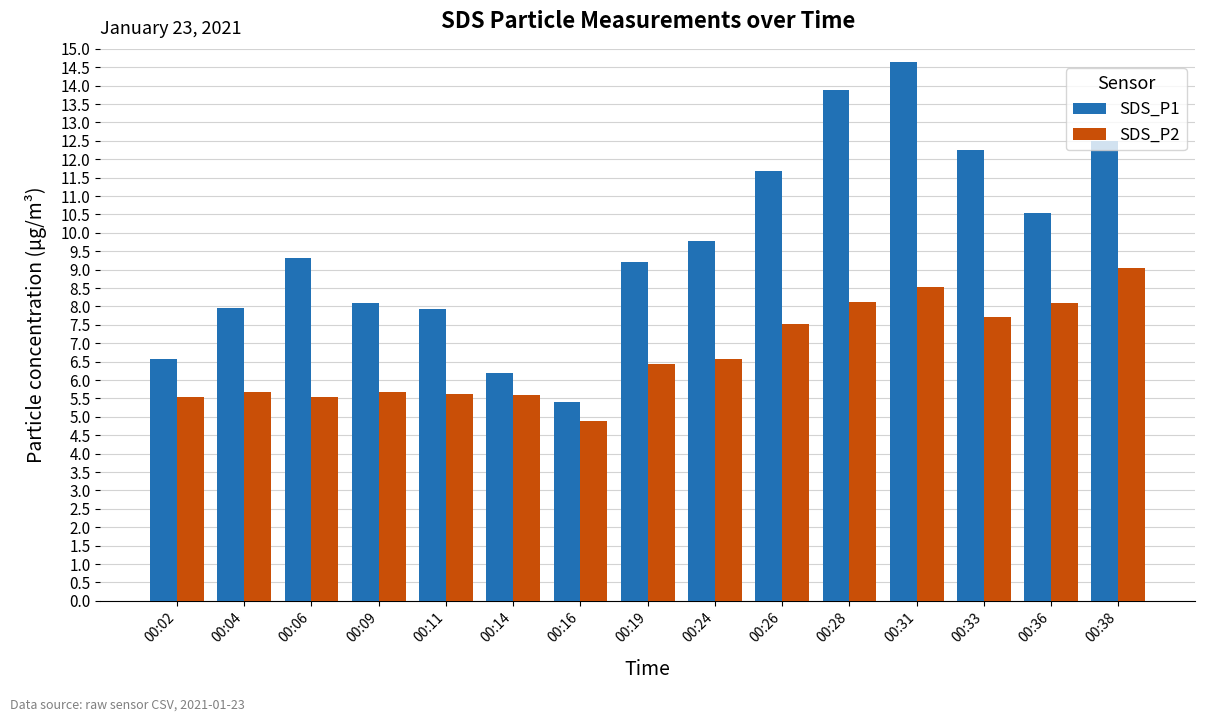

Count the number of categories in the chart.

15